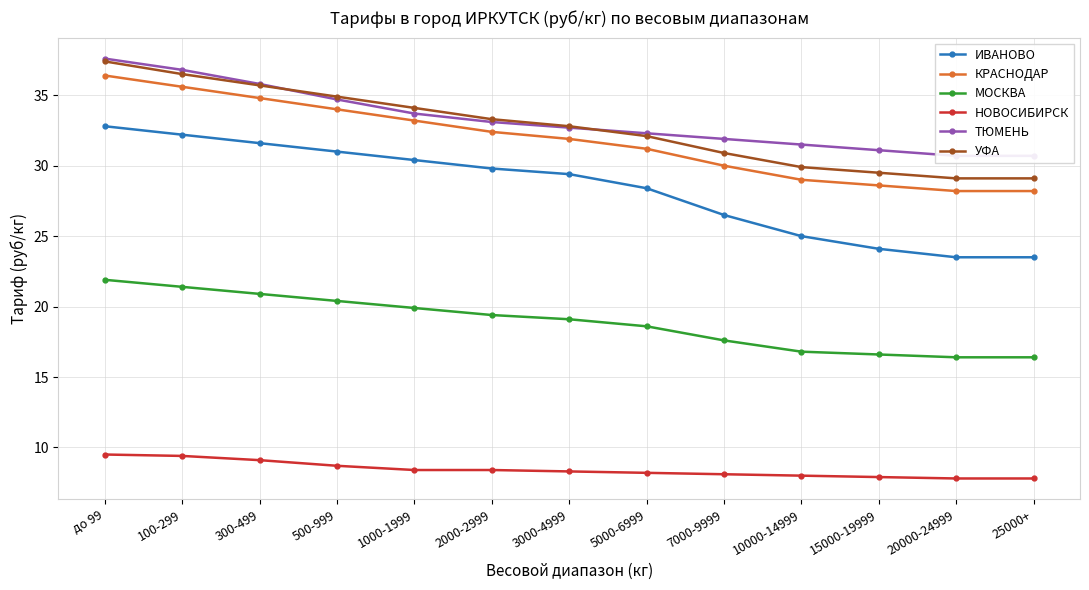

How many data points in КРАСНОДАР are above 31?

8